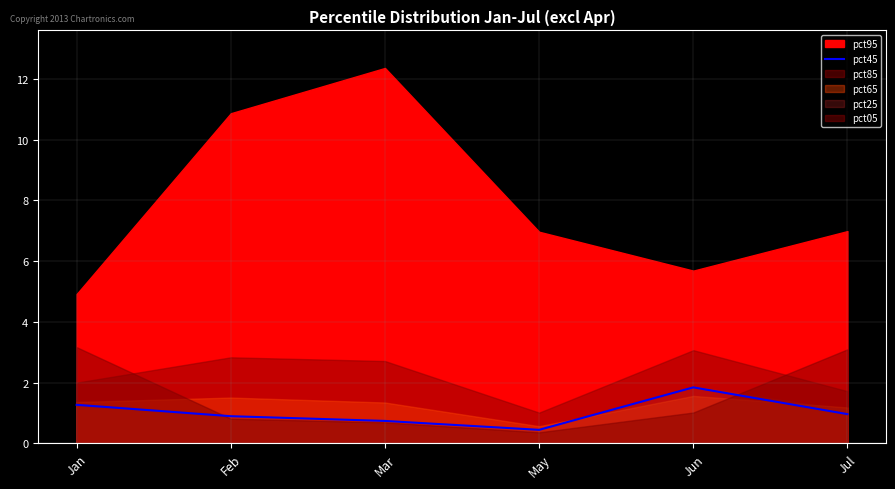

What is the difference between the values at Jan and Jul?

0.3